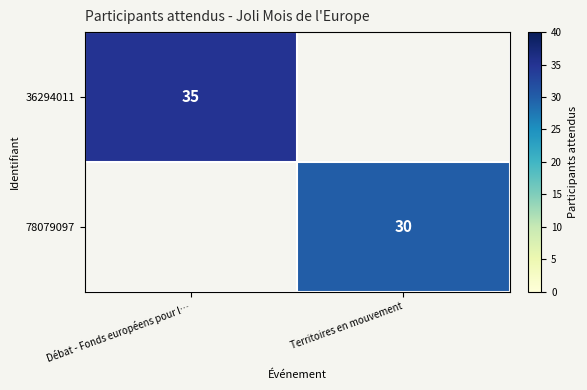

The 36294011 series shows 35 at Débat - Fonds européens pour l…. True or false?

True